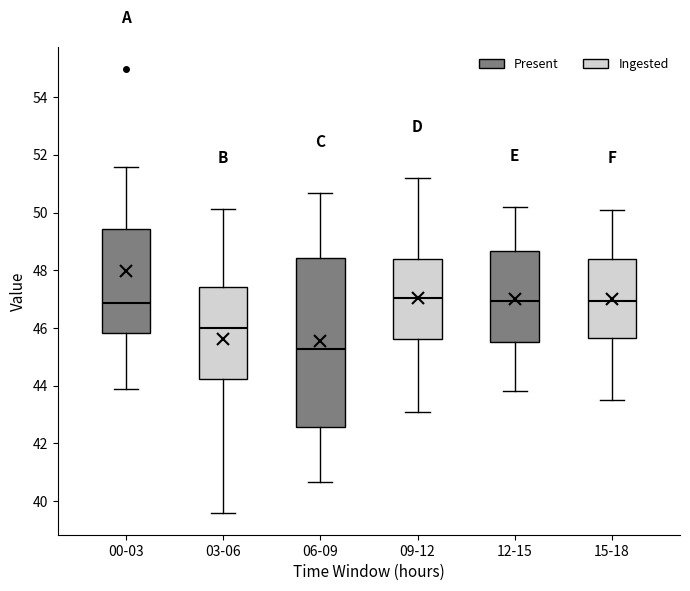

Reading left to right, read every box against the y-axis: the position of its median line, the range the box covers, and the ends of its whiskers. The values are not printed on the chart, so give them approximately, as read against the axis.

00-03: median 46.8, box 45.8 to 49.4, whiskers 44.0 to 51.6
03-06: median 46.0, box 44.2 to 47.4, whiskers 39.6 to 50.2
06-09: median 45.2, box 42.6 to 48.4, whiskers 40.6 to 50.6
09-12: median 47.0, box 45.6 to 48.4, whiskers 43.2 to 51.2
12-15: median 47.0, box 45.6 to 48.6, whiskers 43.8 to 50.2
15-18: median 47.0, box 45.6 to 48.4, whiskers 43.6 to 50.2